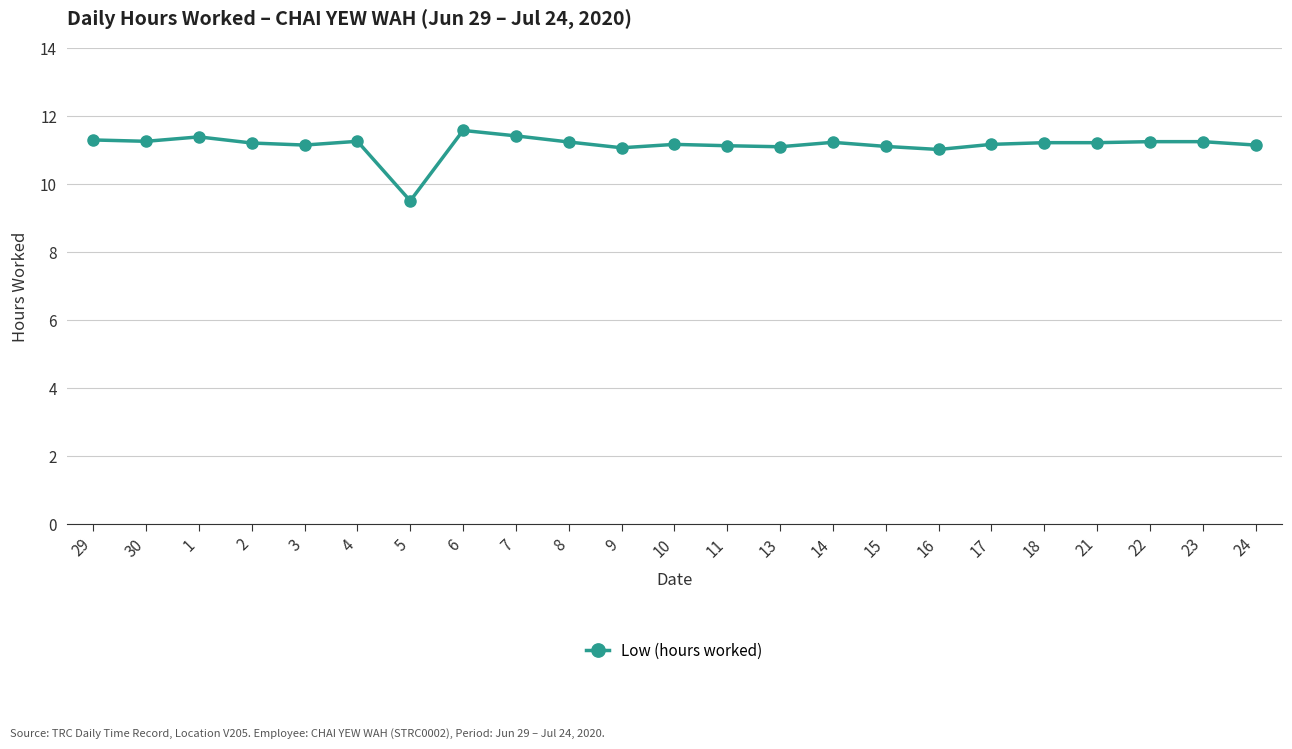

What is the difference between the second highest and minimum values?

1.9